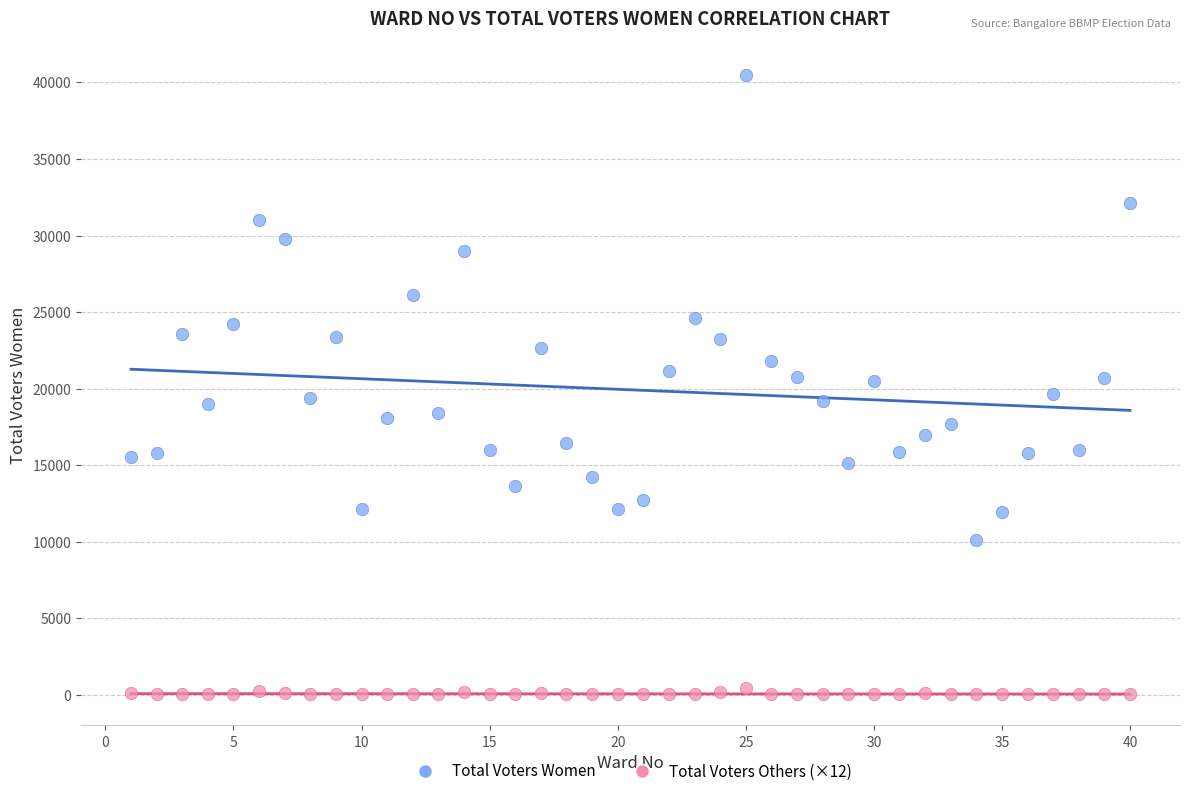

Across all data points, what is the range of X values (max minus min)?

39